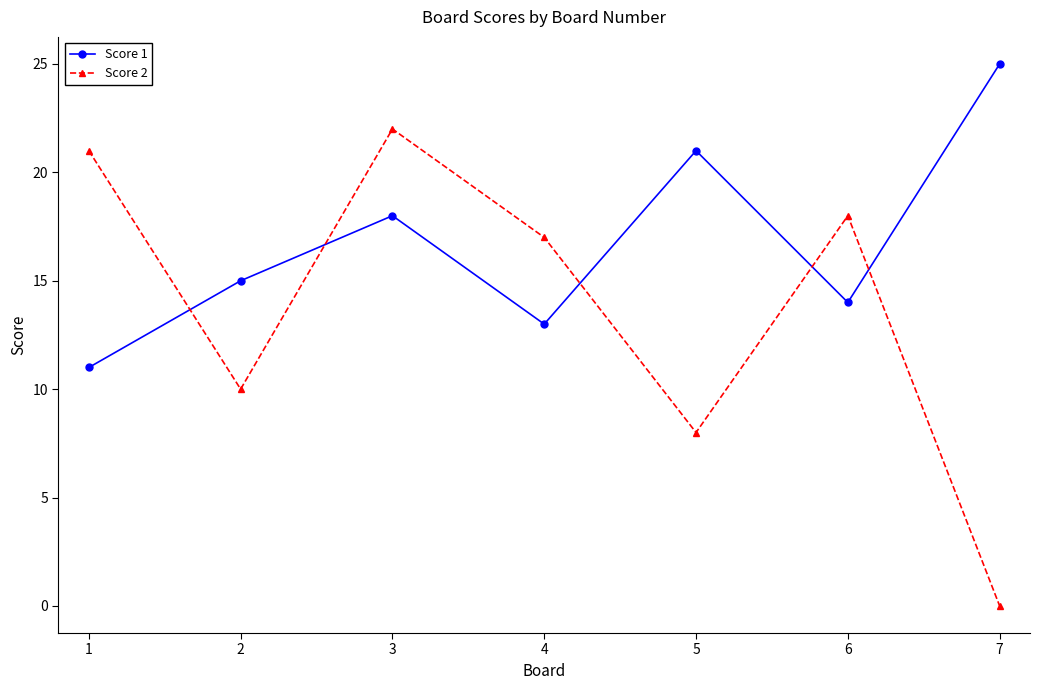

At 7, list the series in order from smallest to largest.

Score 2, Score 1